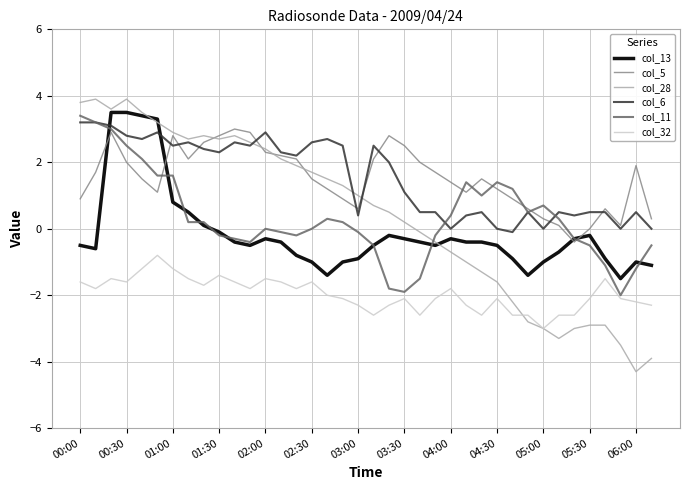

What is the maximum value shown in the chart?

3.9